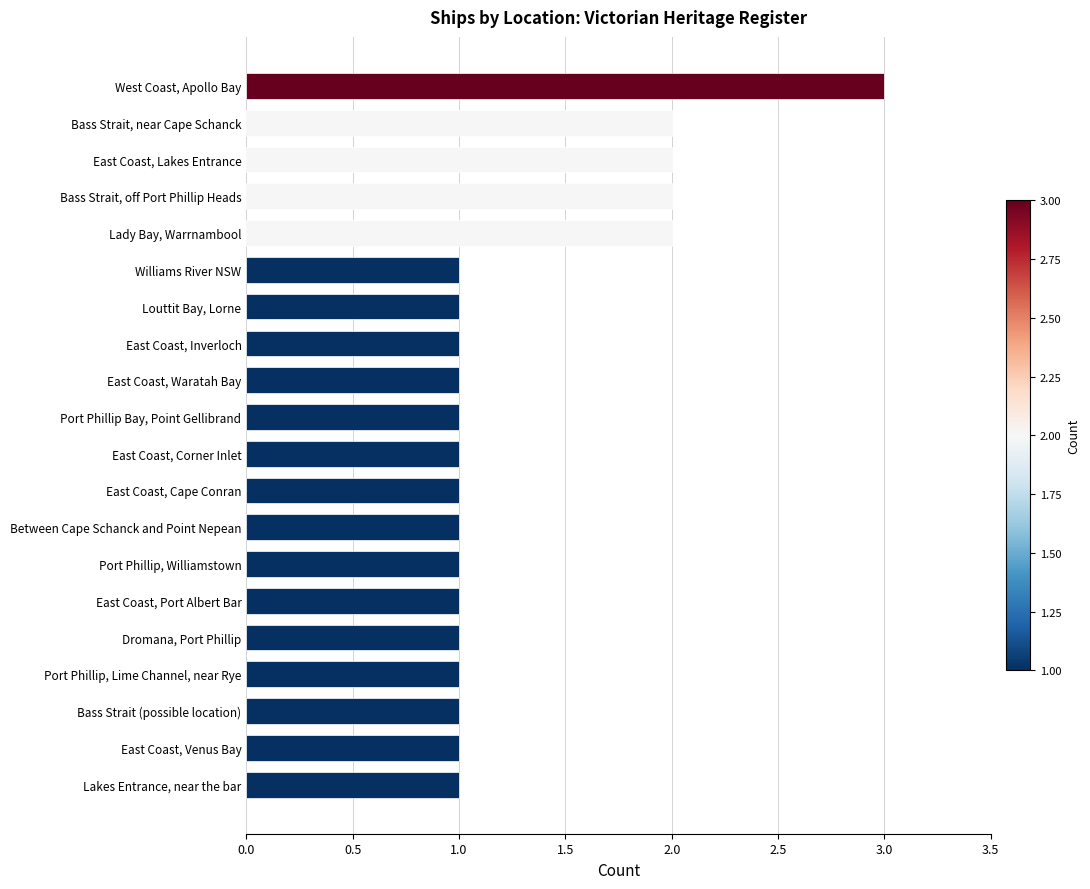

Approximately how many times larger is the value at Bass Strait, near Cape Schanck compared to East Coast, Inverloch?

2.0